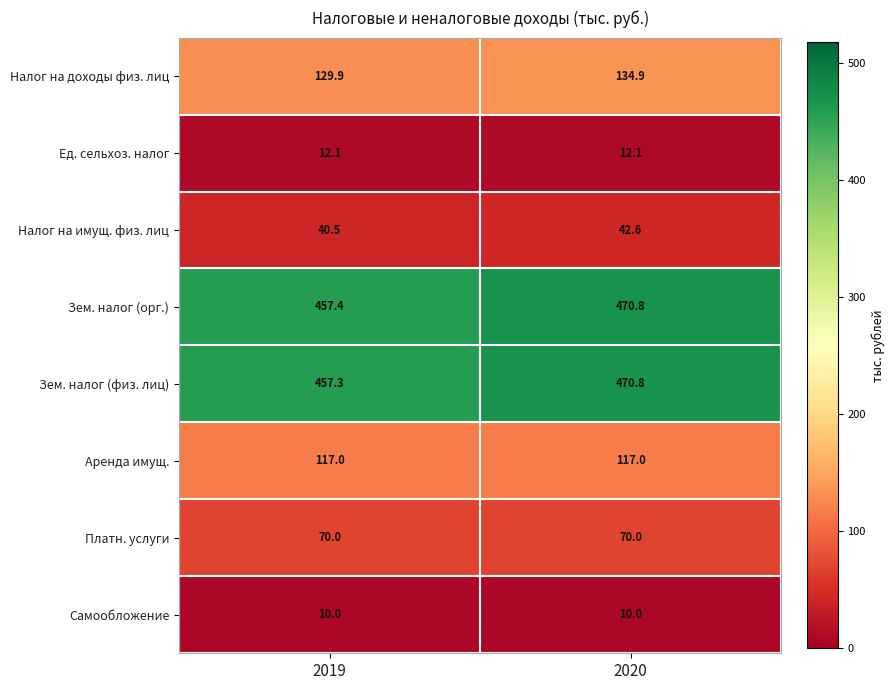

Which label corresponds to the largest value in the chart?

2020